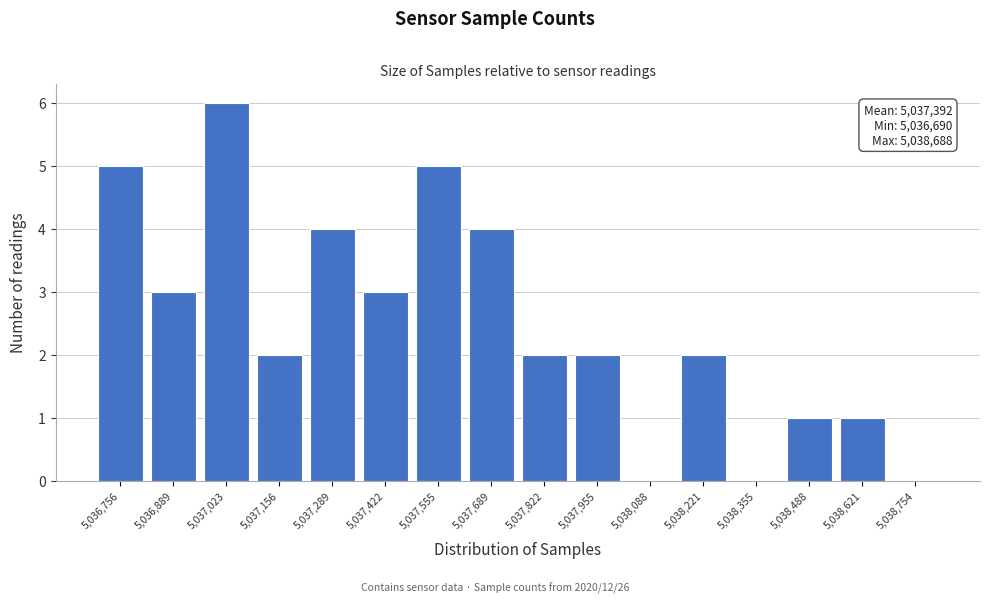

Over which range of the x-axis is the bar tallest?

5036960 to 5037080